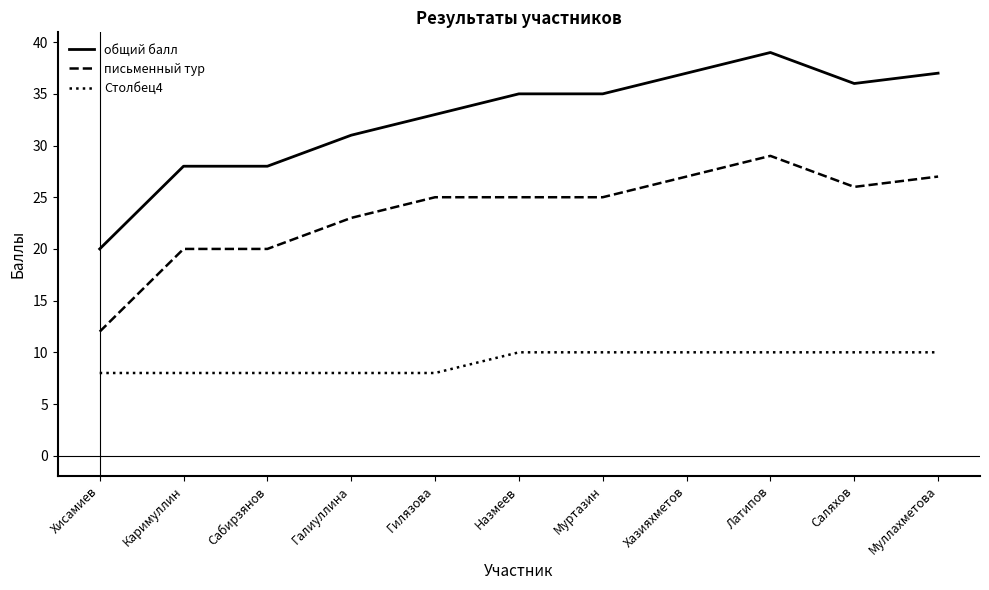

What position from the left is Хисамиев?

1